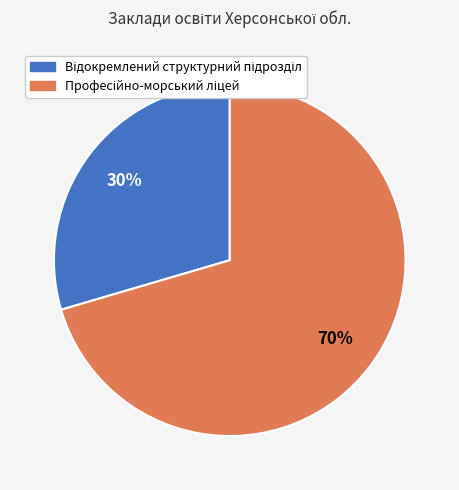

Is there a majority slice in this chart?

Yes